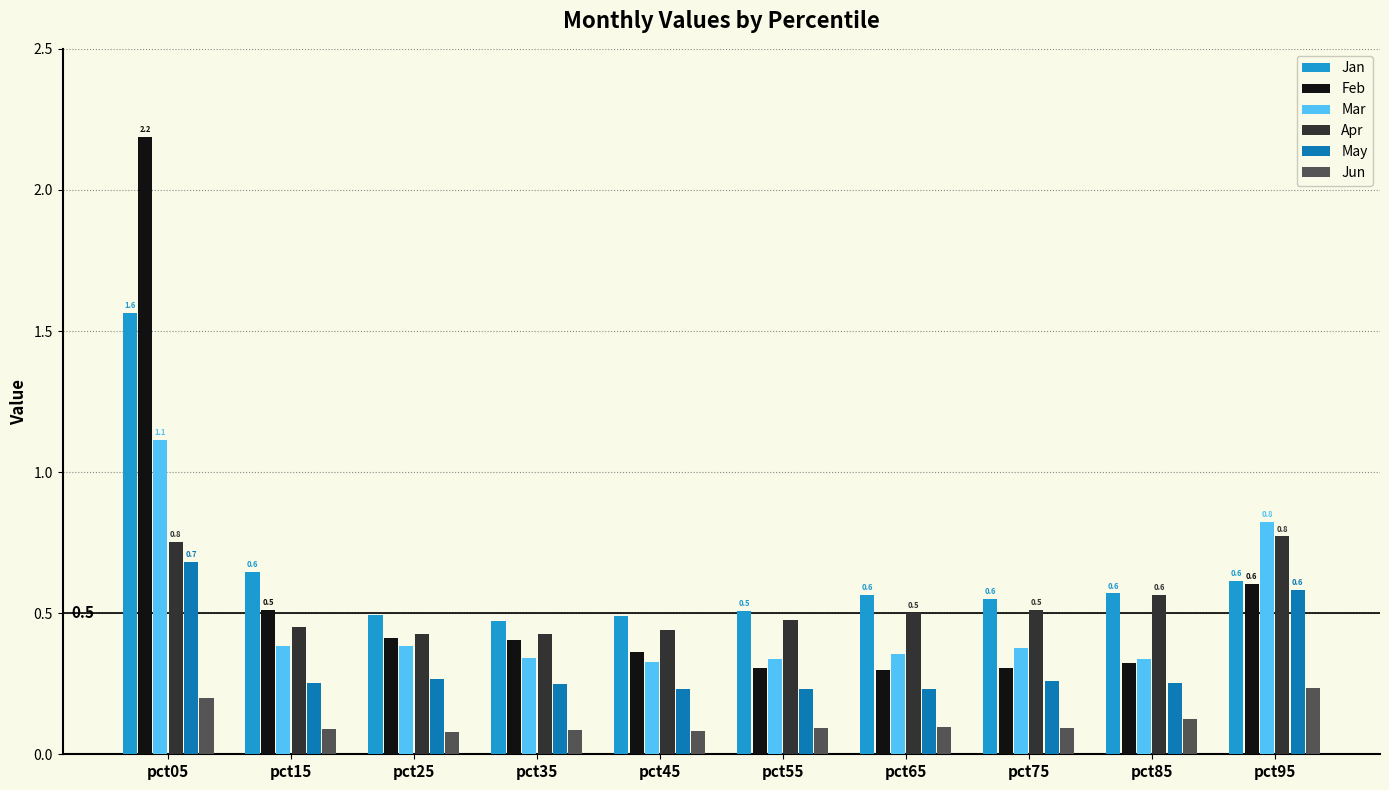

Which series has the largest range (max minus min)?

Feb